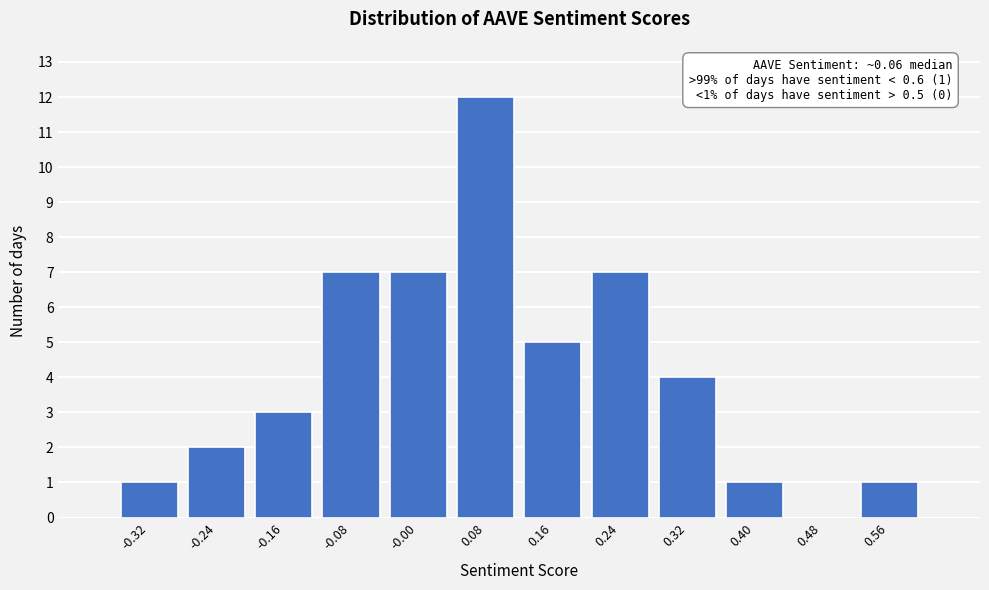

Over which range of the x-axis is the bar tallest?

0.04 to 0.12